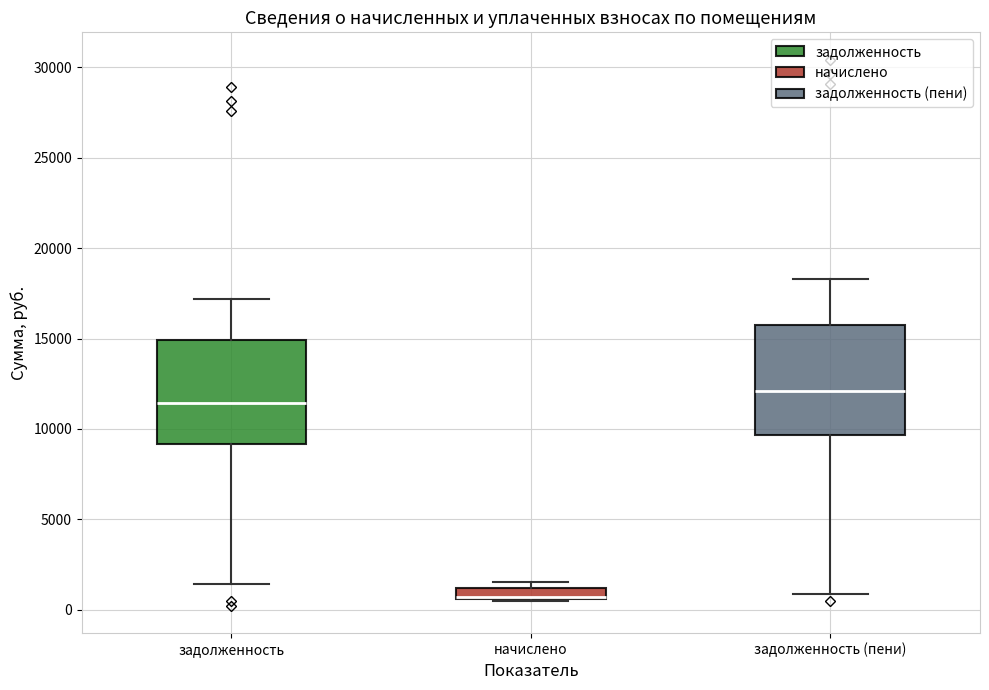

Where is the upper edge of the box for начислено on the y-axis? The values are not printed on the chart, so give them approximately, as read against the axis.

1000